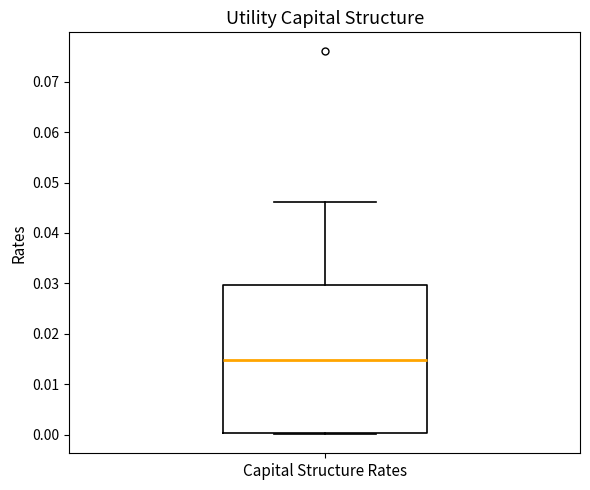

Where does the upper whisker of the box for Capital Structure Rates end on the y-axis? The values are not printed on the chart, so give them approximately, as read against the axis.

0.046